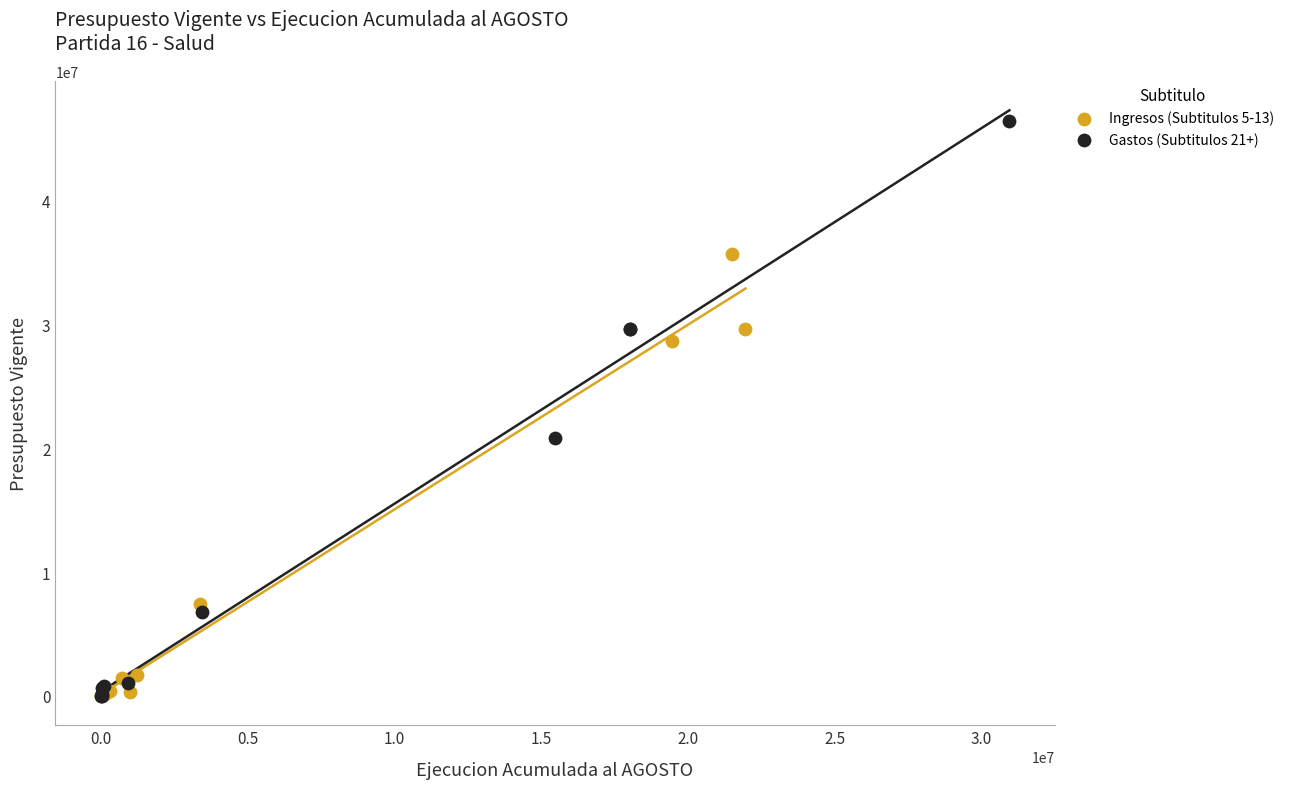

Which series contains the highest Y value?

Gastos (Subtitulos 21+)